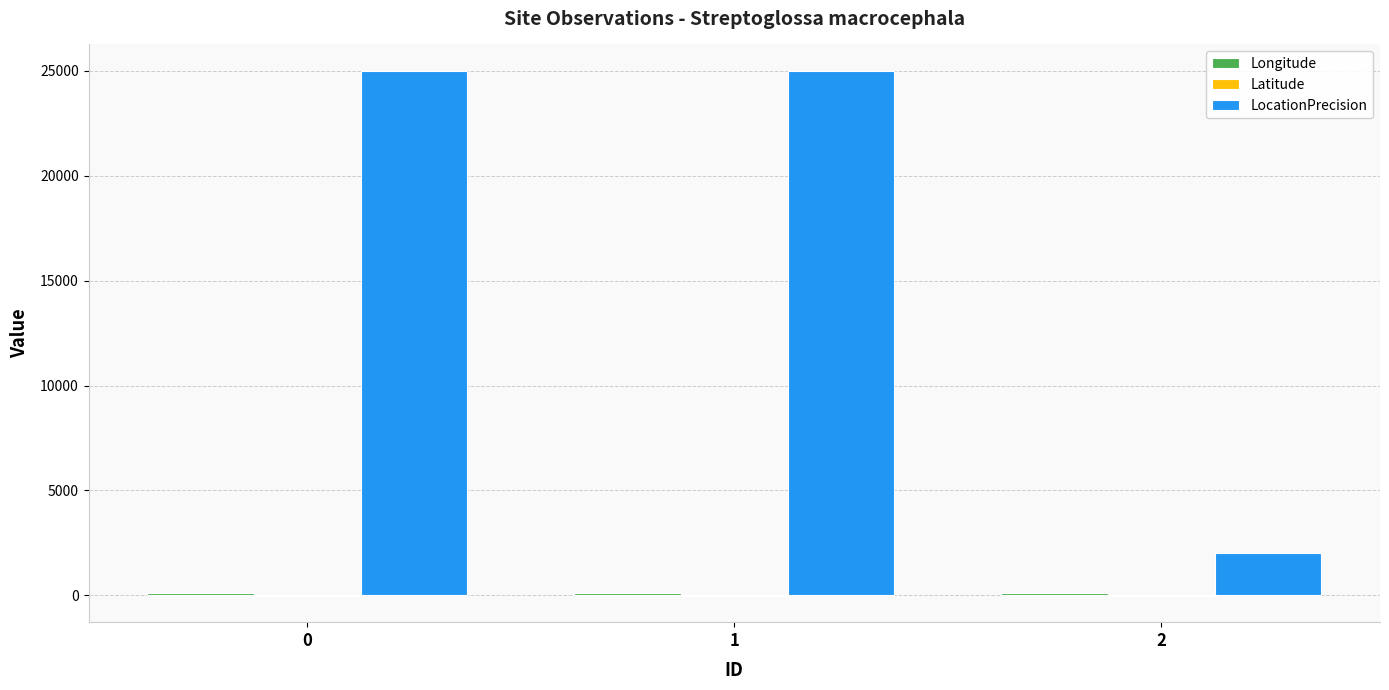

What is the greatest value displayed?

25000.0